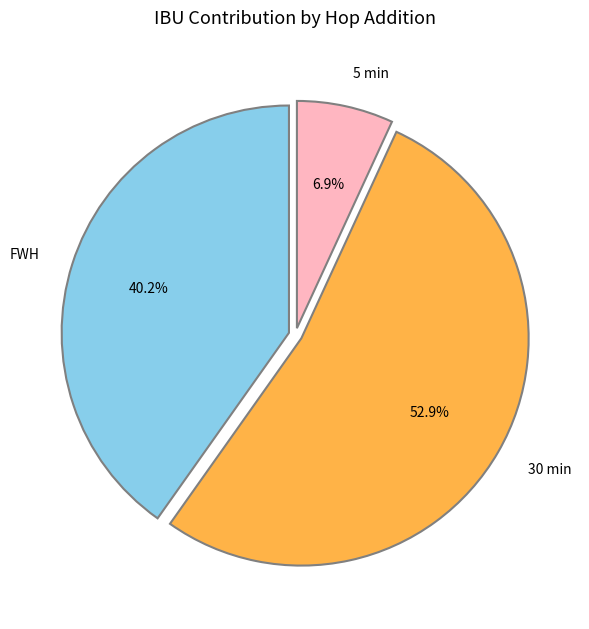

To the nearest percent, what is the average slice percentage?

33%